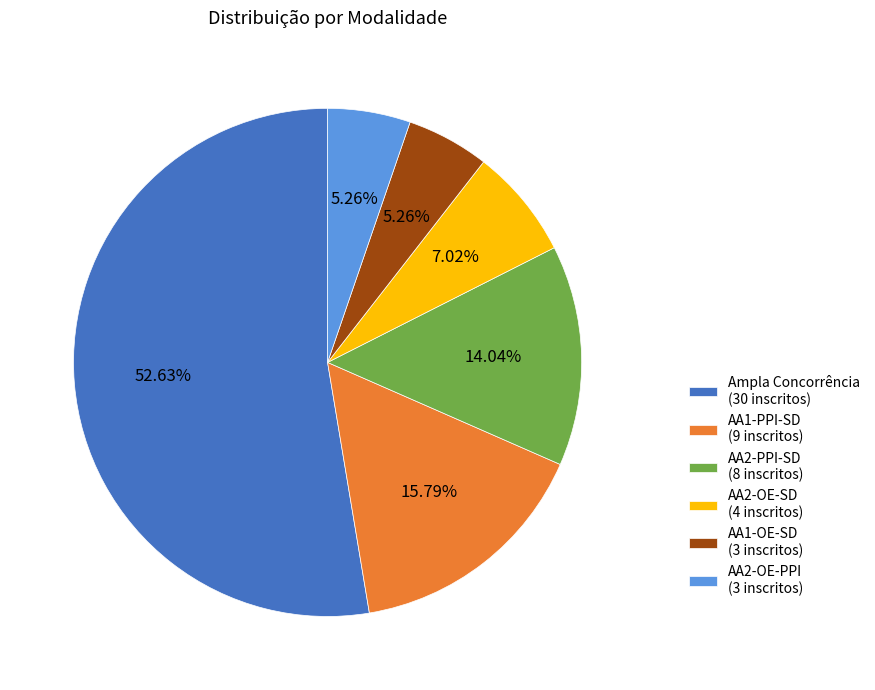

Is the sum of AA2-OE-PPI (3 inscritos) and AA1-OE-SD (3 inscritos) greater than half?

No